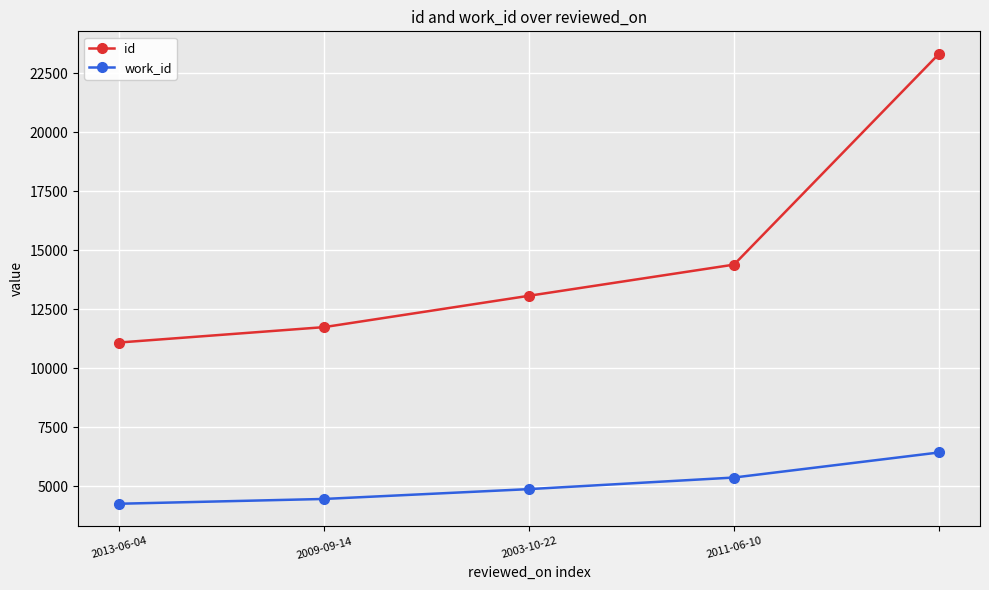

What is the maximum value shown in the chart?

23320